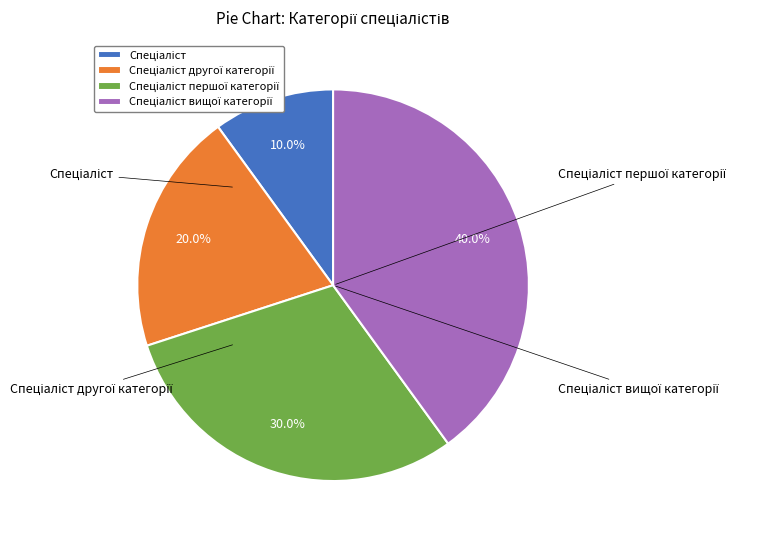

What is the change in value from Спеціаліст першої категорії to Спеціаліст вищої категорії?

+1